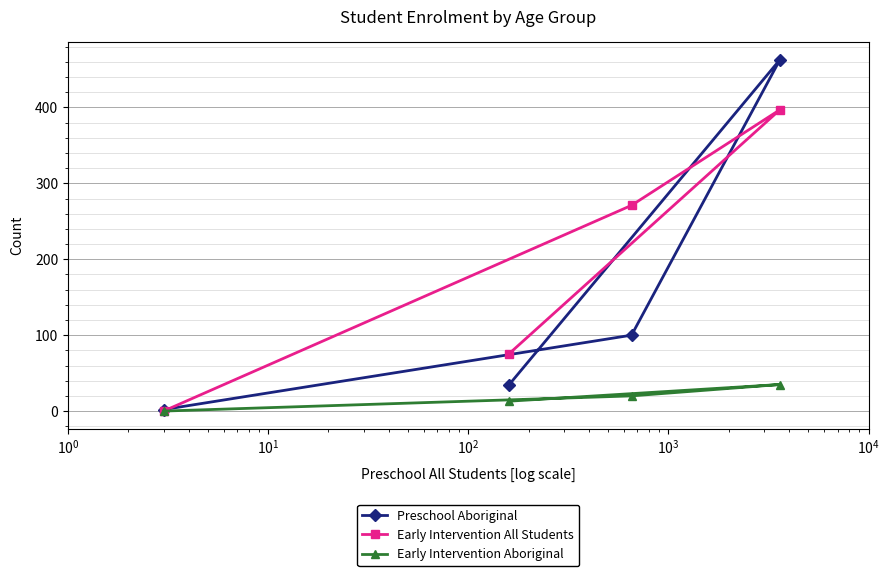

Rank the series by their average value, from lowest to highest.

Early Intervention Aboriginal, Preschool Aboriginal, Early Intervention All Students